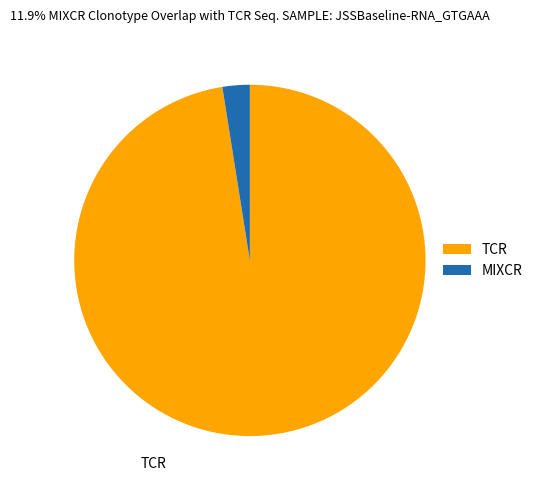

True or false: TCR accounts for 83% of the total.

False